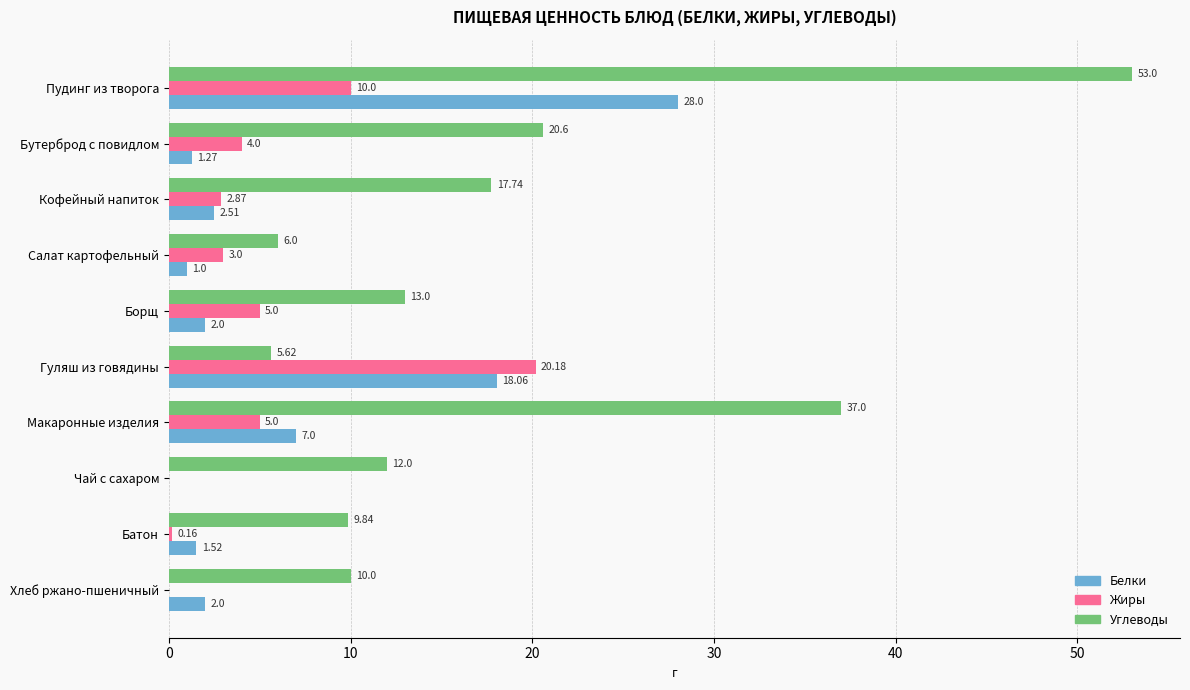

What is the sum of the Углеводы values at Пудинг из творога and Макаронные изделия?

90.0